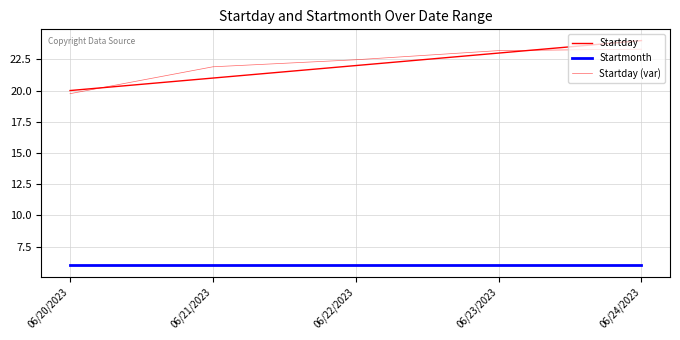

How many lines are shown in the chart?

3